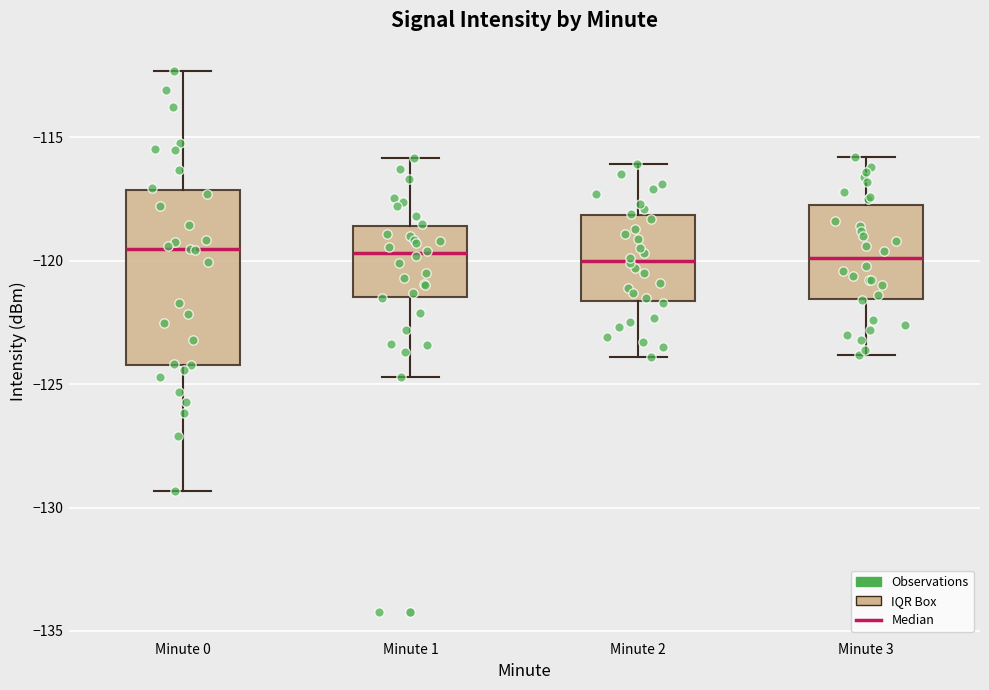

Which box is the tallest, from its lower edge to its upper edge?

Minute 0